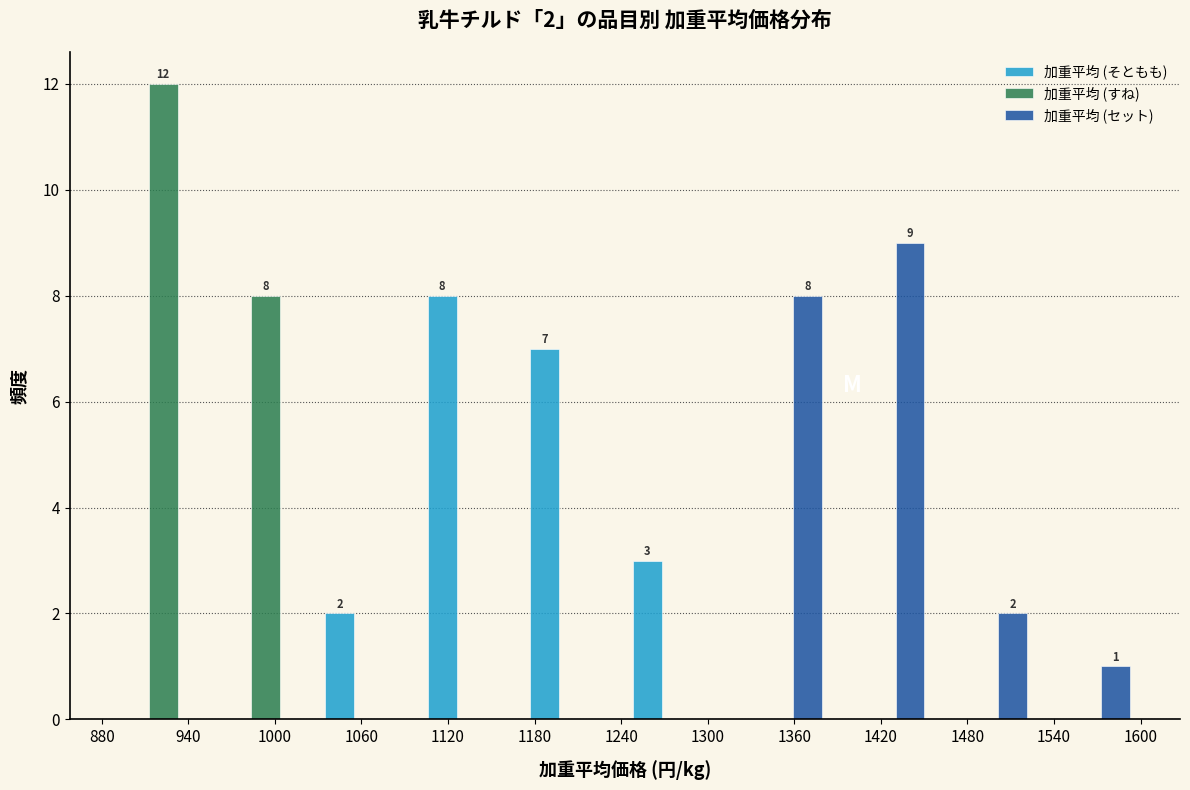

In the 加重平均 (そともも) series, which range on the x-axis has the tallest bar?

1100 to 1170